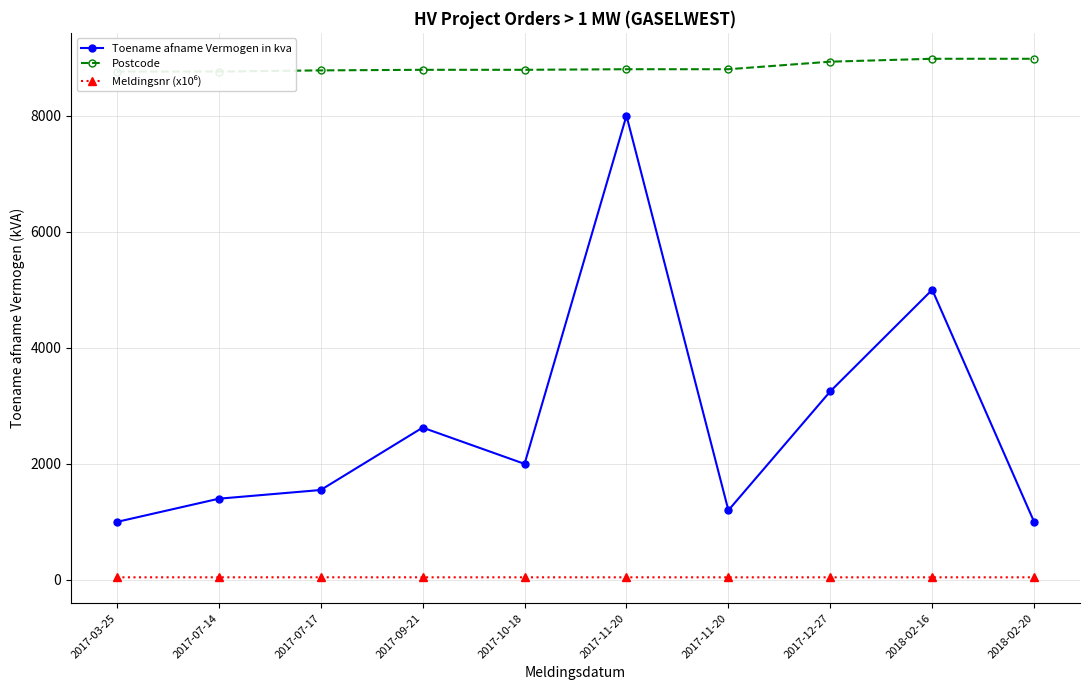

True or false: Meldingsnr (x10⁶) has a value of 45.2 at 2017-12-27.

True